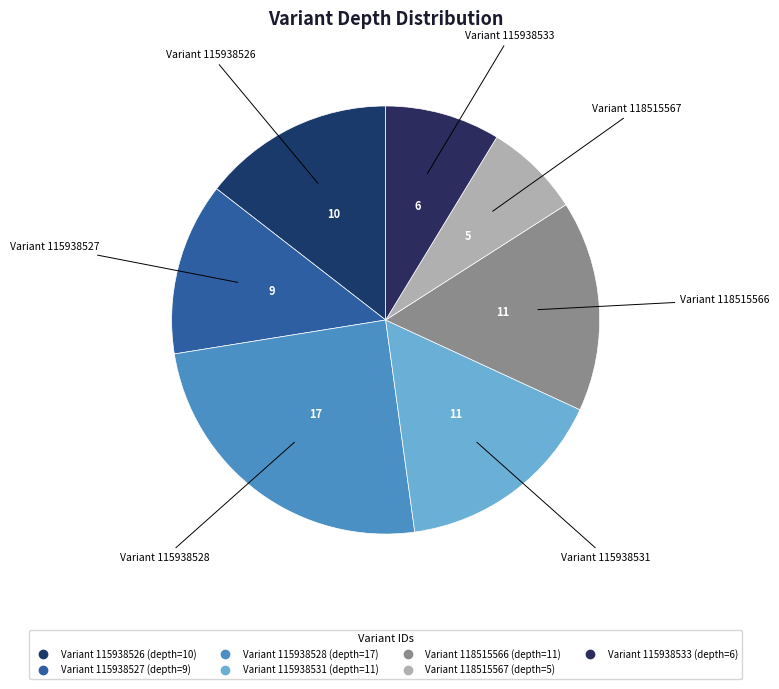

How many slices are in this pie chart?

7